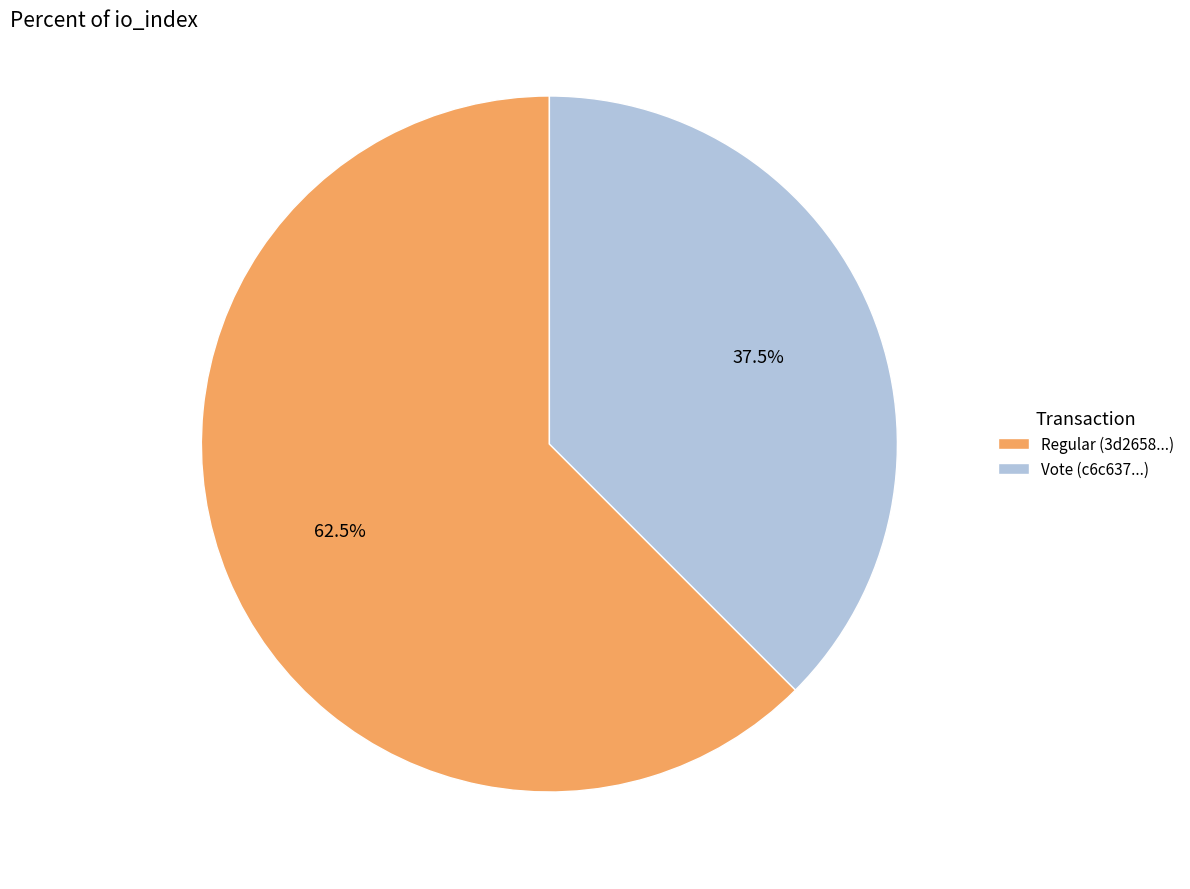

How many segments does this pie chart have?

2